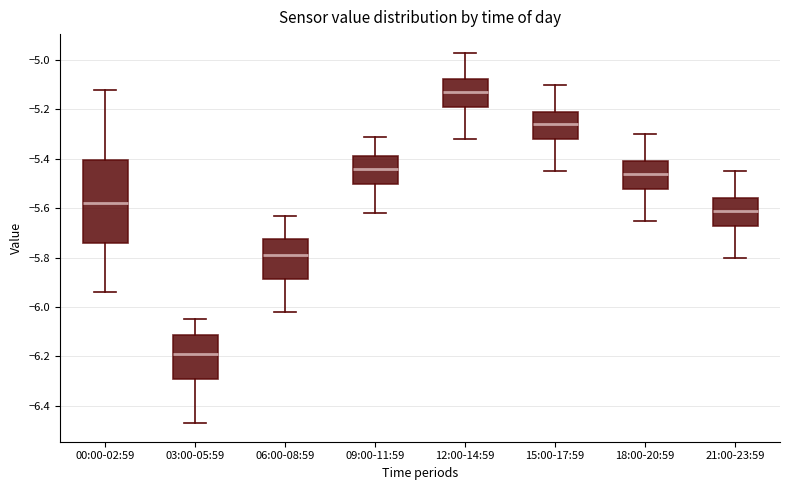

Where does the median line of the box for 09:00-11:59 sit on the y-axis? The values are not printed on the chart, so give them approximately, as read against the axis.

-5.44